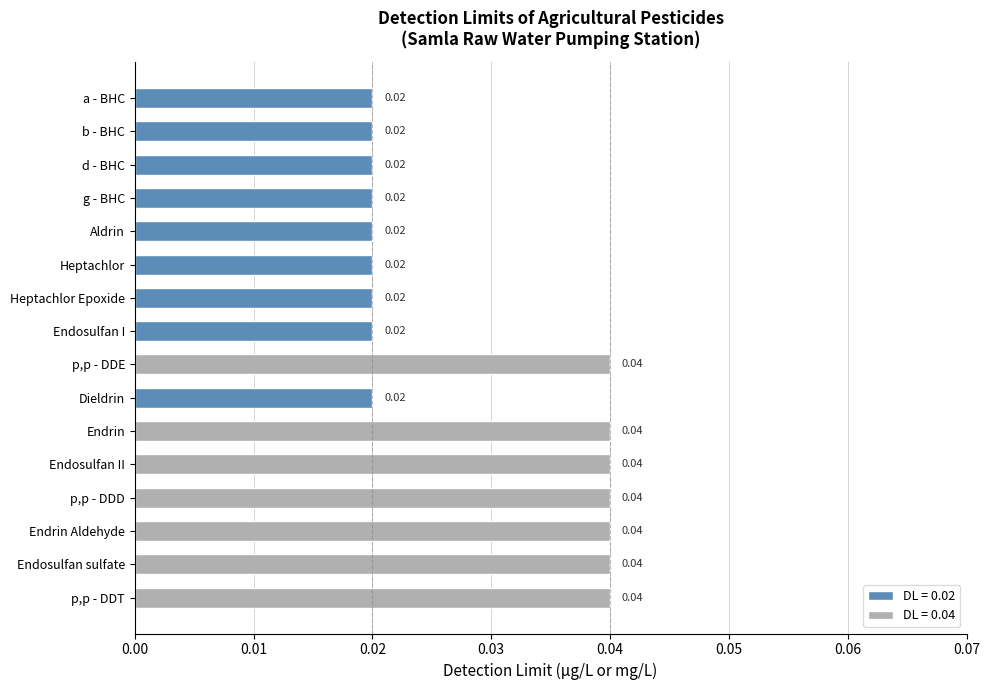

What is the label of the 9th bar from the bottom?

Endosulfan I